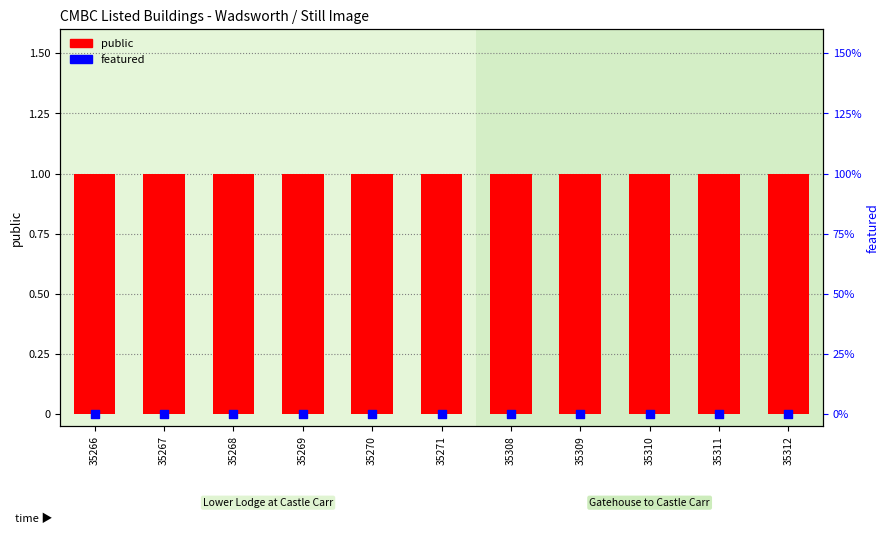

Which series has the largest total across all categories?

public